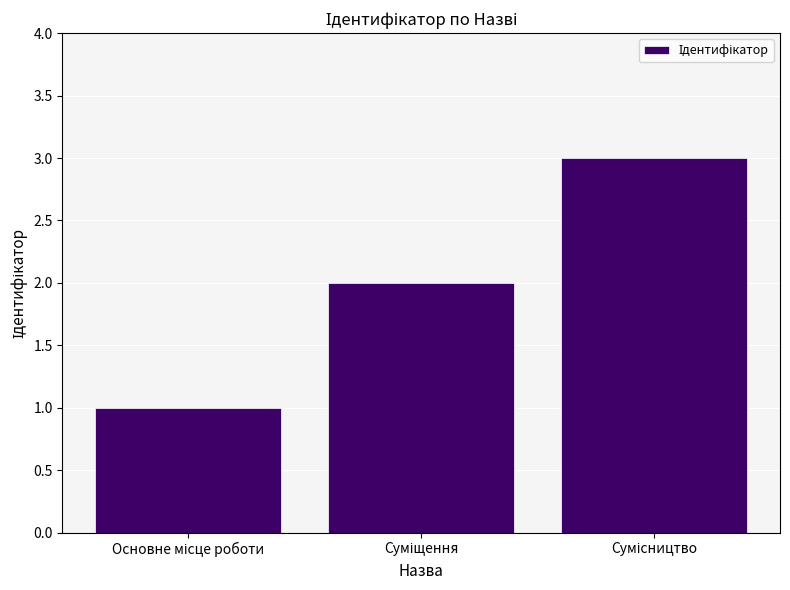

What is the minimum value shown in the chart?

1